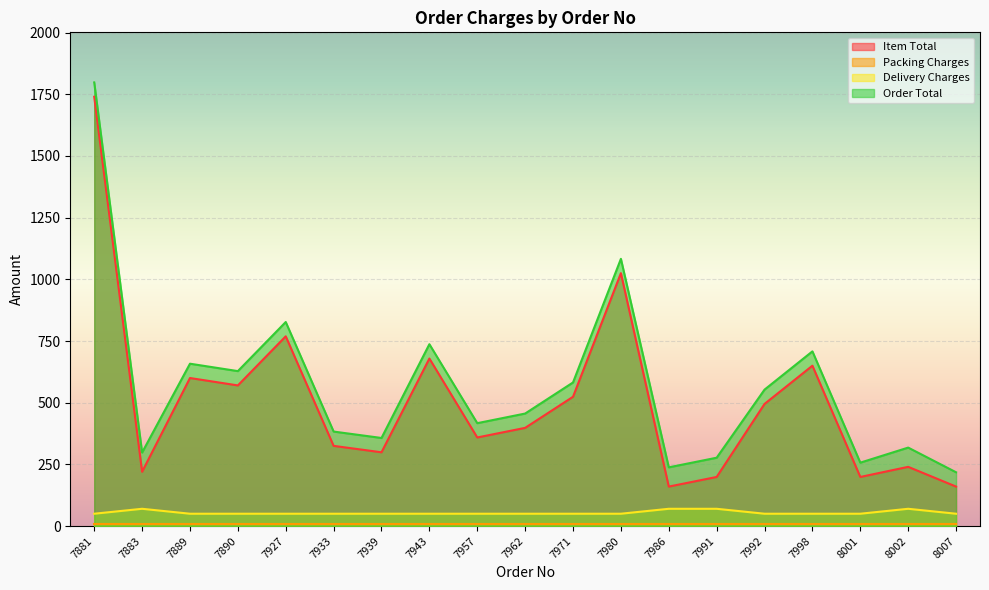

The Order Total series shows 357 at 7939. True or false?

True